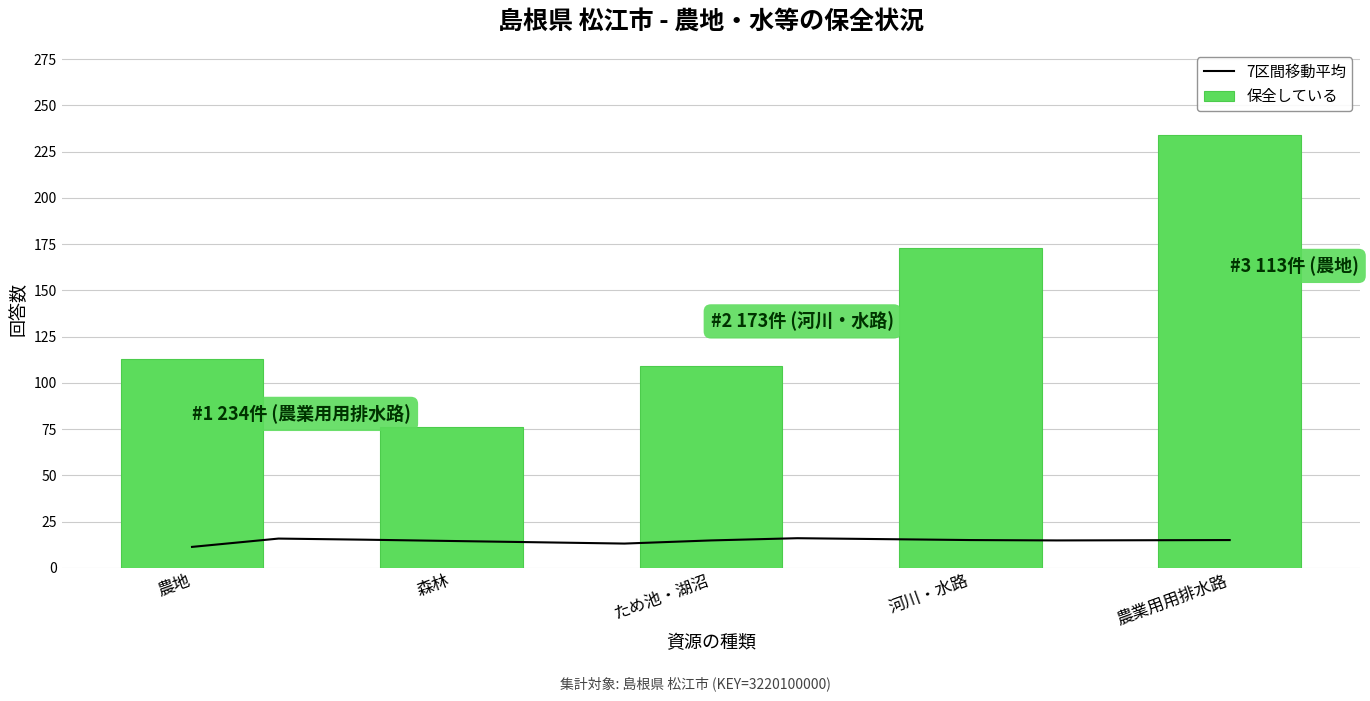

True or false: 保全している has a value of 28 at 森林.

False